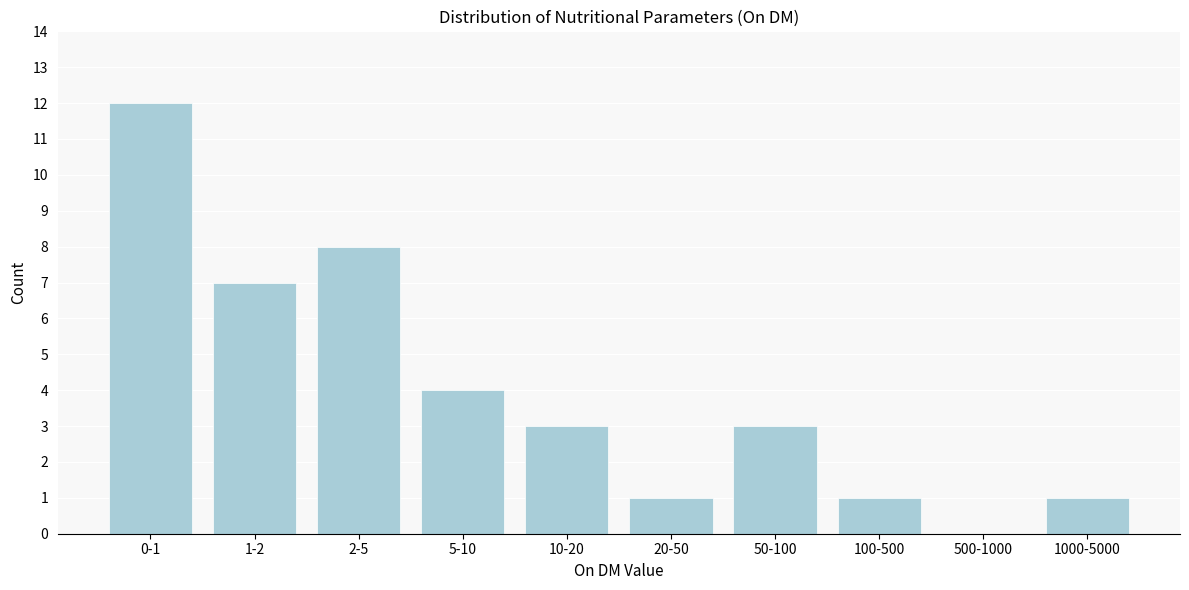

Reading left to right, transcribe all the data shown in this chart.

0-1=12	1-2=7	2-5=8	5-10=4	10-20=3	20-50=1	50-100=3	100-500=1	500-1000=0	1000-5000=1